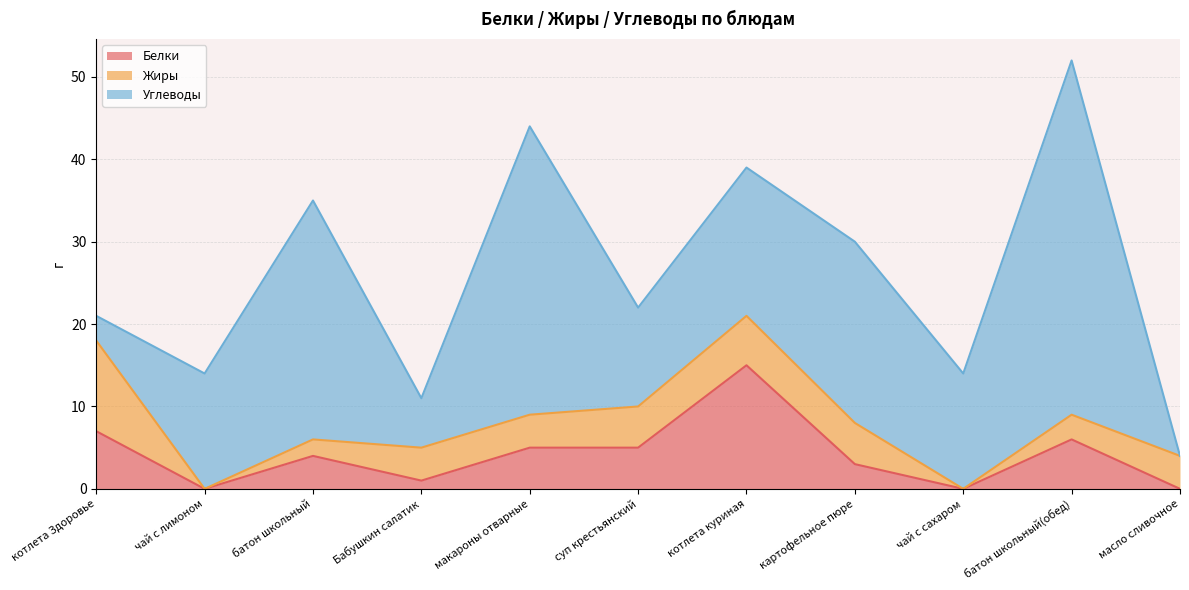

How many positive values does the Жиры series have?

9